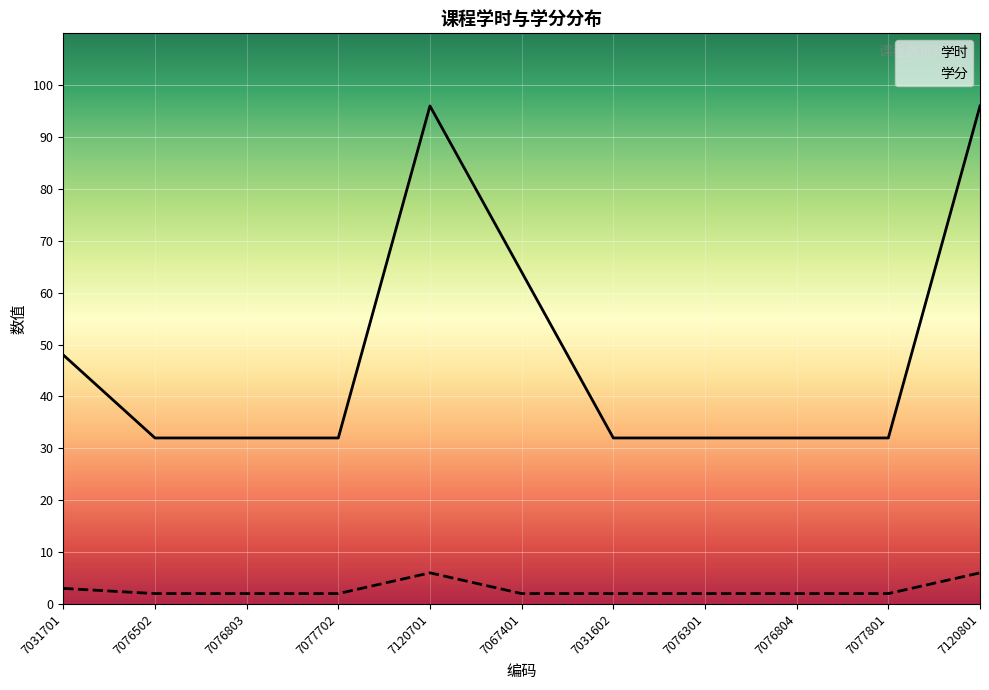

What position from the right is 7077801?

2